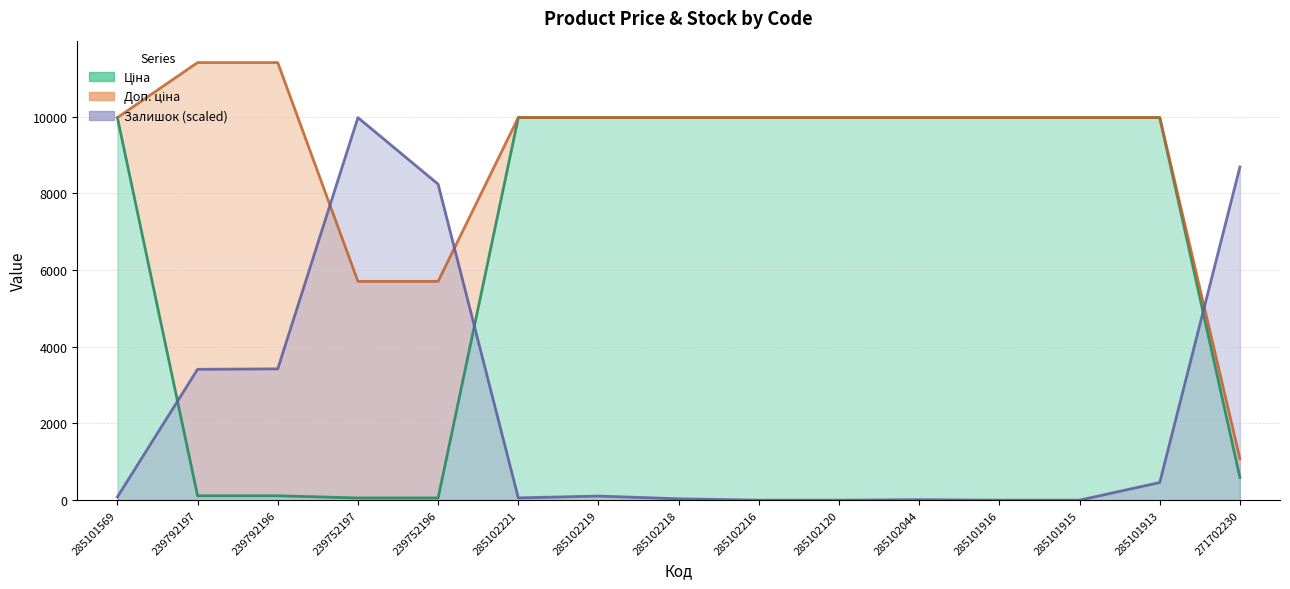

Reading left to right, list all the values displayed in this chart.

Ціна: 9975.0	114.1	114.1	57.0	57.0	9975.0	9975.0	9975.0	9975.0	9975.0	9975.0	9975.0	9975.0	9975.0	589.9
Доп. ціна: 9975.0	11410.0	11410.0	5705.0	5705.0	9975.0	9975.0	9975.0	9975.0	9975.0	9975.0	9975.0	9975.0	9975.0	1081.7
Залишок: 82.6	3411.6	3423.4	9975.0	8239.7	59.0	106.2	35.4	0.0	0.0	11.8	0.0	0.0	460.4	8688.3